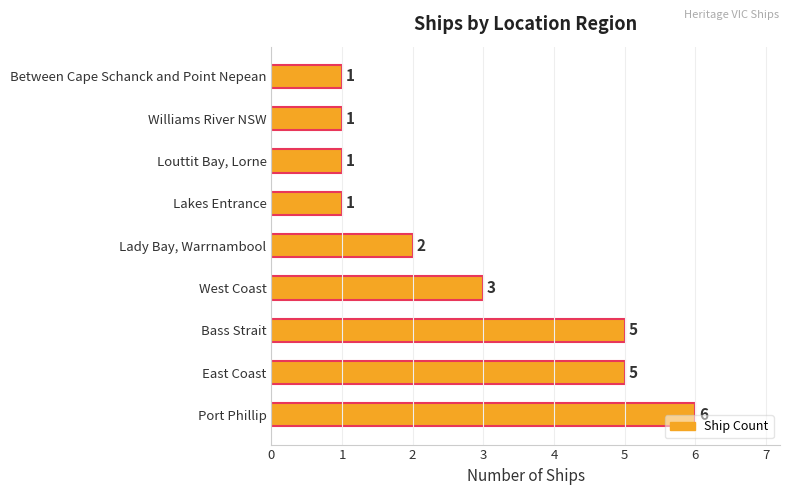

Approximately how many times larger is the value at East Coast compared to Lakes Entrance?

5.0